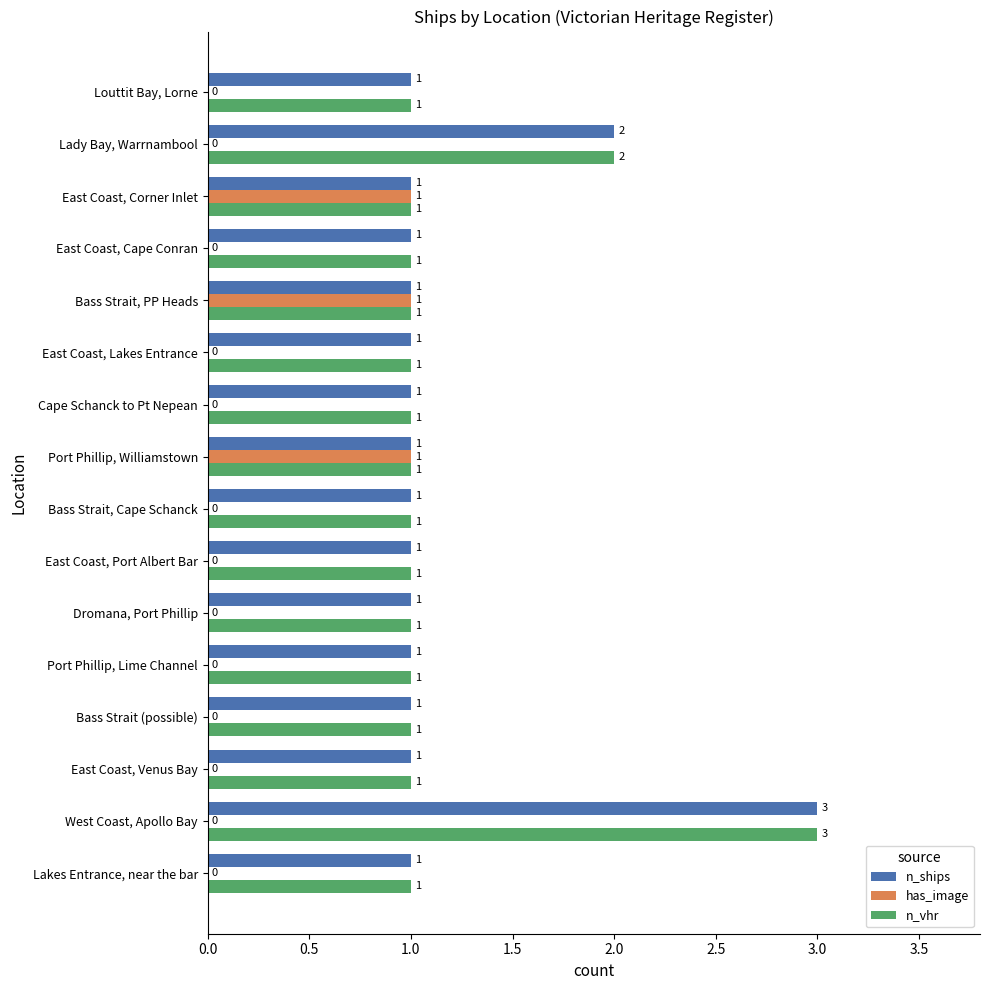

How many n_vhr values are between 1 and 2?

15